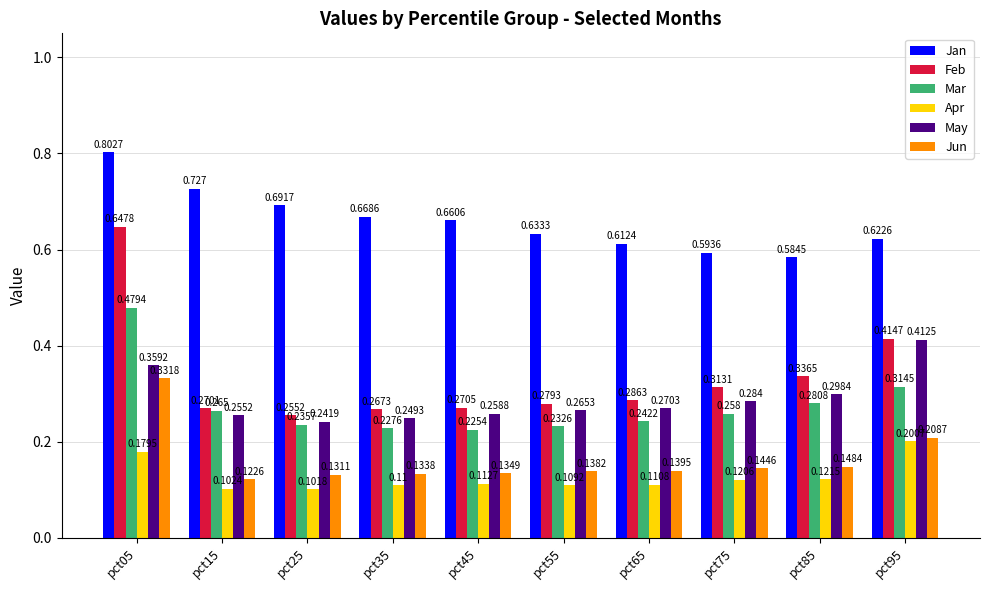

At pct55, list the series in order from largest to smallest.

Jan, Feb, May, Mar, Jun, Apr